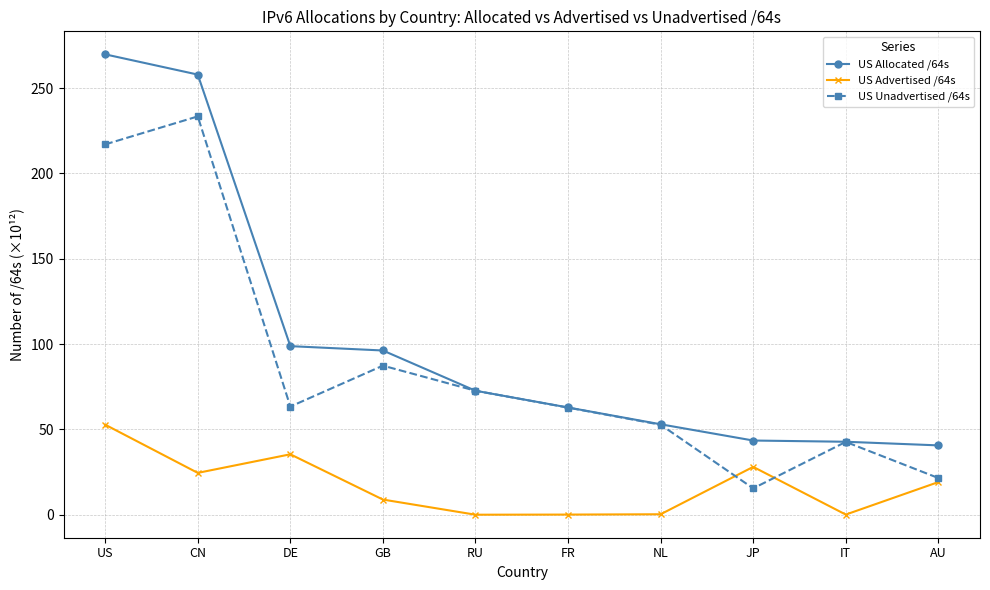

What is the label of the 3rd point from the left?

DE